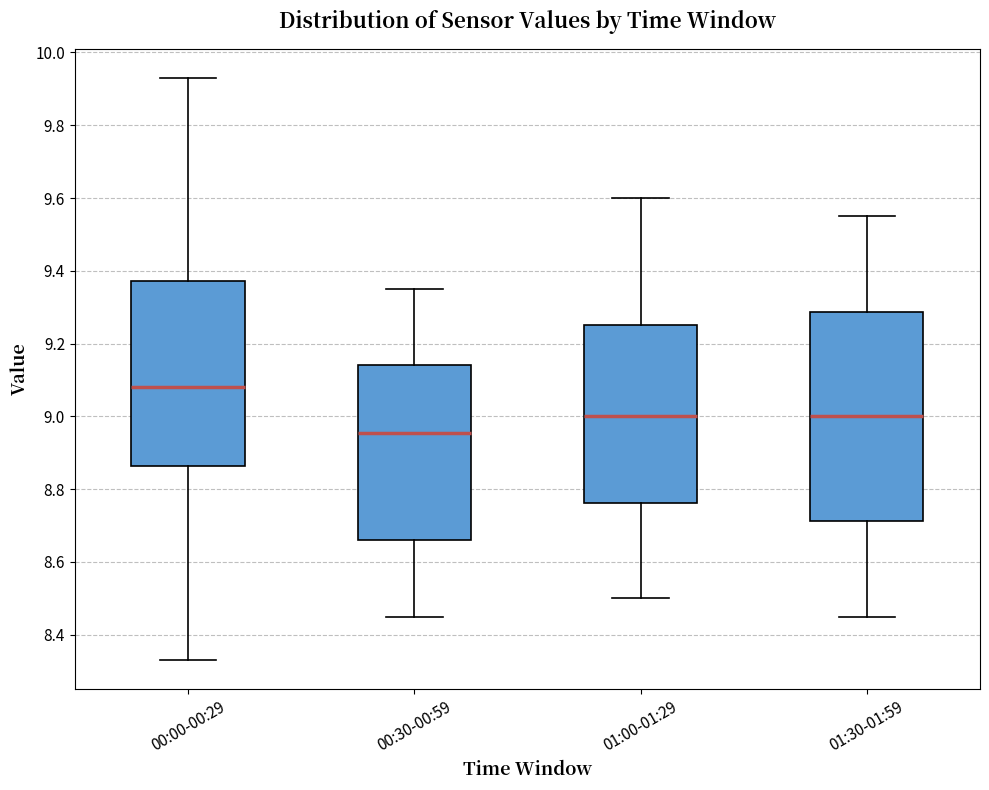

Reading left to right, read every box against the y-axis: the position of its median line, the range the box covers, and the ends of its whiskers. The values are not printed on the chart, so give them approximately, as read against the axis.

00:00-00:29: median 9.08, box 8.86 to 9.38, whiskers 8.34 to 9.94
00:30-00:59: median 8.96, box 8.66 to 9.14, whiskers 8.46 to 9.36
01:00-01:29: median 9.00, box 8.76 to 9.26, whiskers 8.50 to 9.60
01:30-01:59: median 9.00, box 8.72 to 9.28, whiskers 8.46 to 9.56